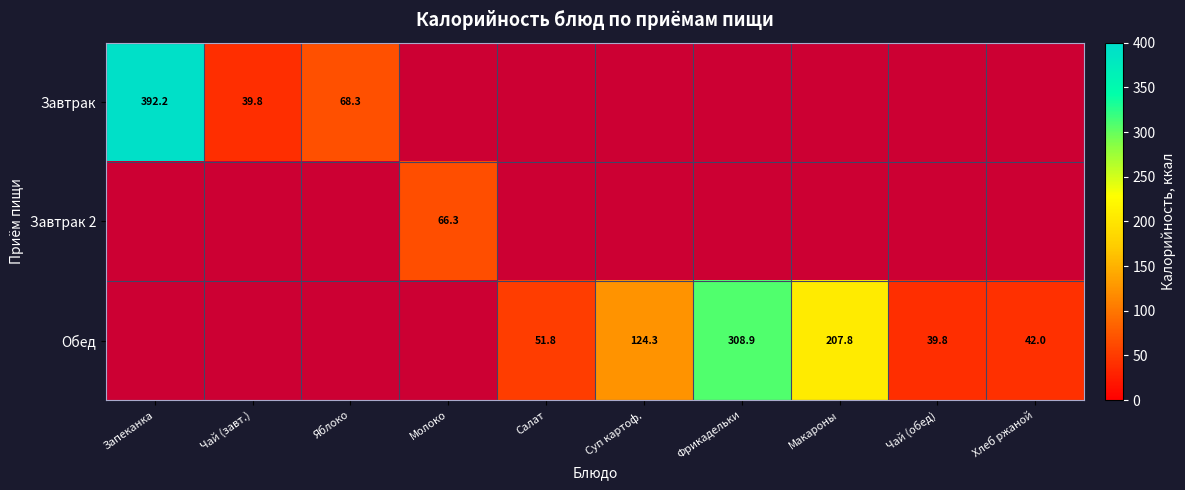

The value of Обед at Чай (обед) is 39.8. True or false?

True